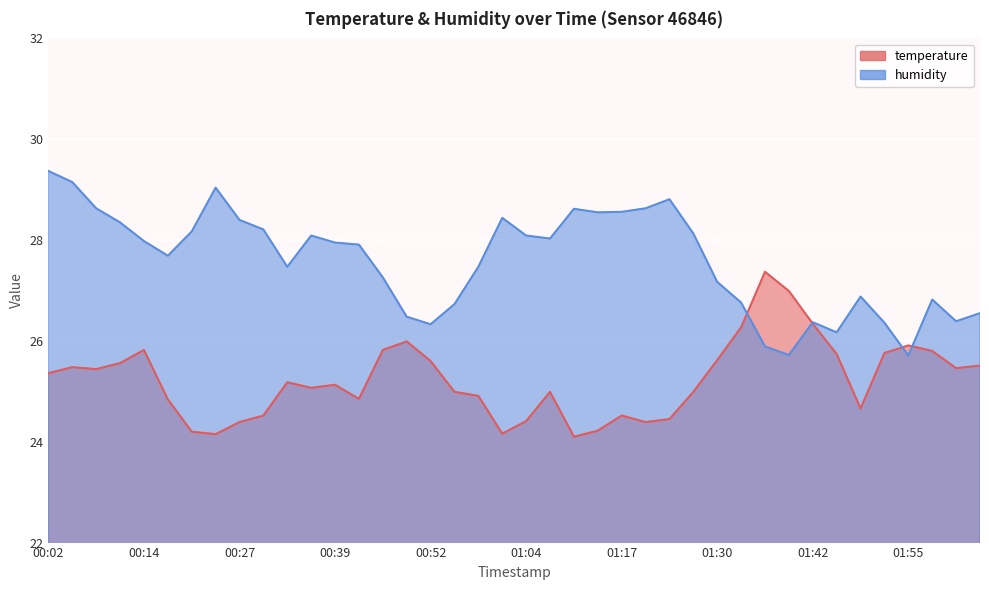

What is the value of the temperature point at the 25th from the left?

24.5